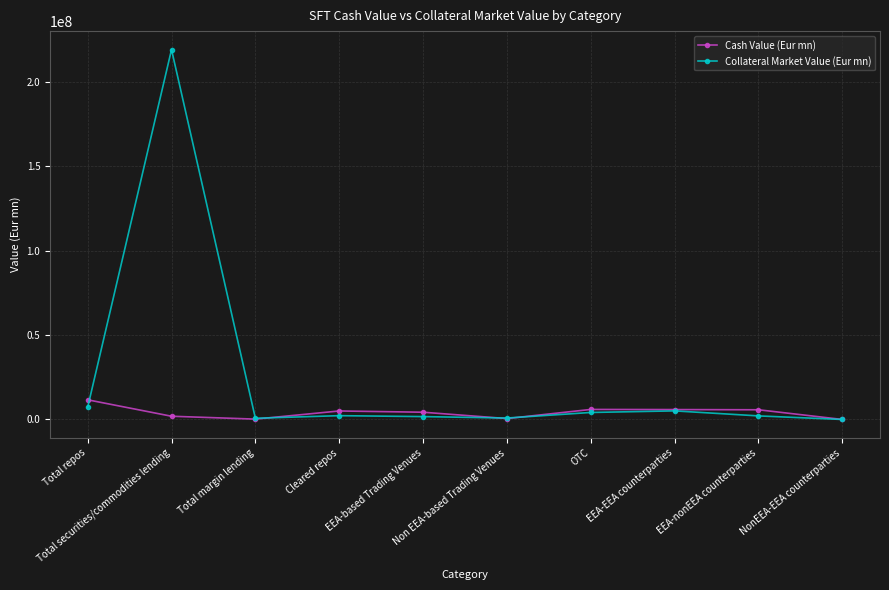

Does the chart have visible grid lines?

Yes